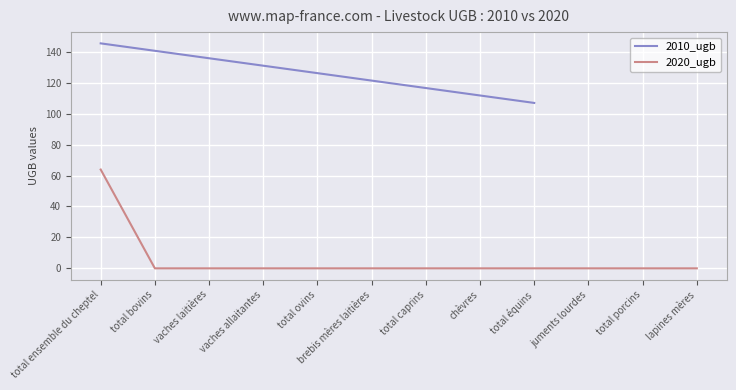

Reading right to left, list all the values displayed in this chart.

lapines mères=0.0	total porcins=0.0	juments lourdes=0.0	total équins=0.0	chèvres=0.0	total caprins=0.0	brebis mères laitières=0.0	total ovins=0.0	vaches allaitantes=0.0	vaches laitières=0.0	total bovins=0.0	total ensemble du cheptel=63.9